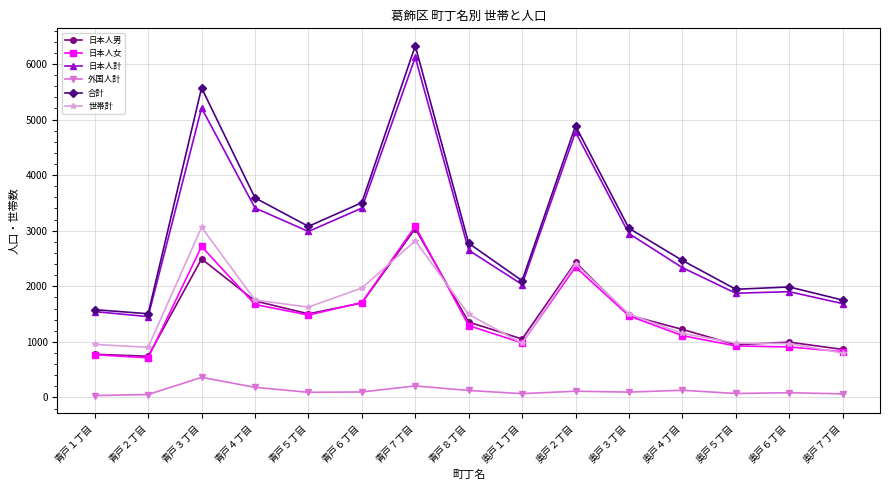

What is the maximum value shown in the chart?

6327